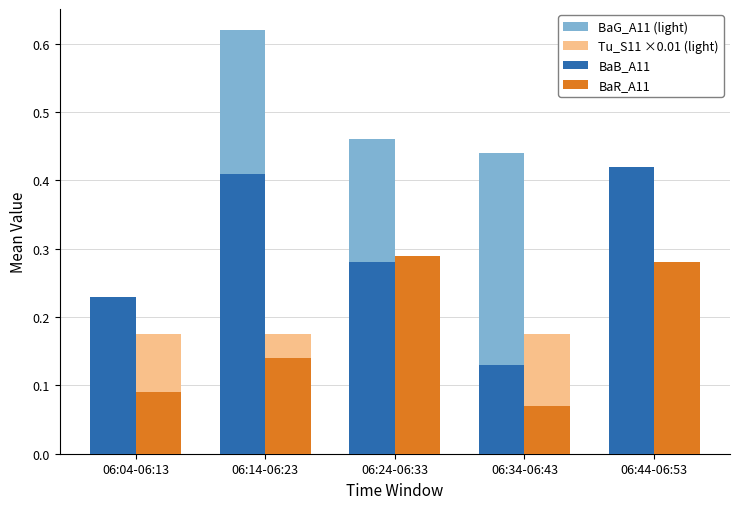

Between 06:14-06:23 and 06:44-06:53, which series saw the biggest shift?

BaG_A11 (light)